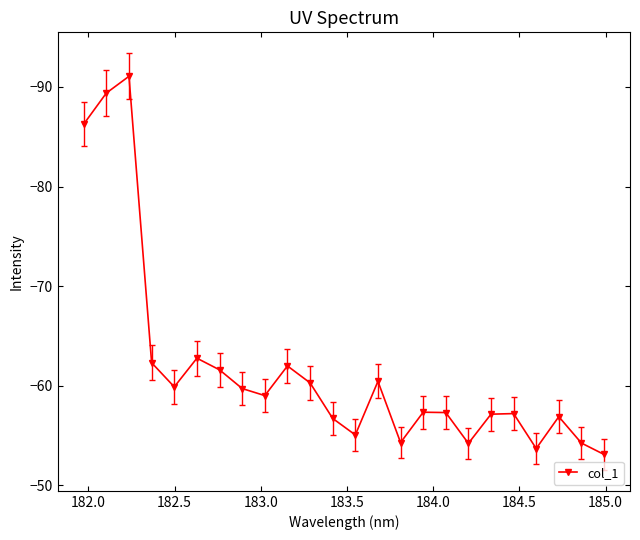

How many points are higher than both their immediate neighbors (excluding endpoints)?

6